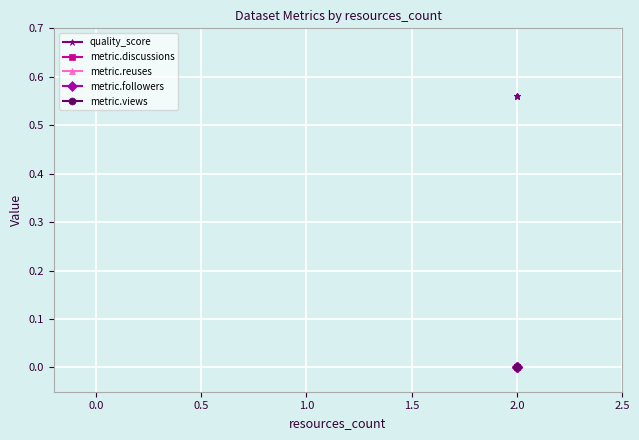

True or false: metric.reuses and metric.discussions intersect in this chart.

False